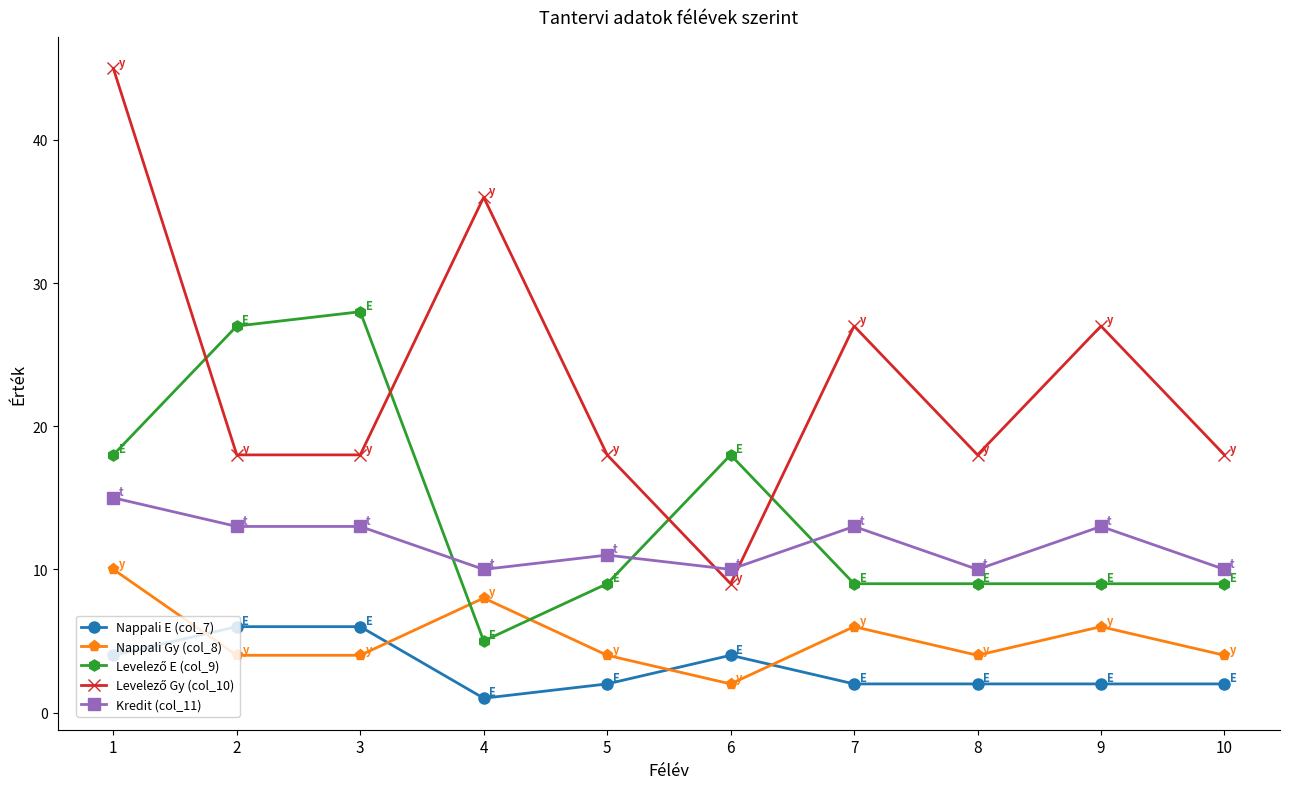

The value of Nappali E (col_7) at 6 is 6. True or false?

False